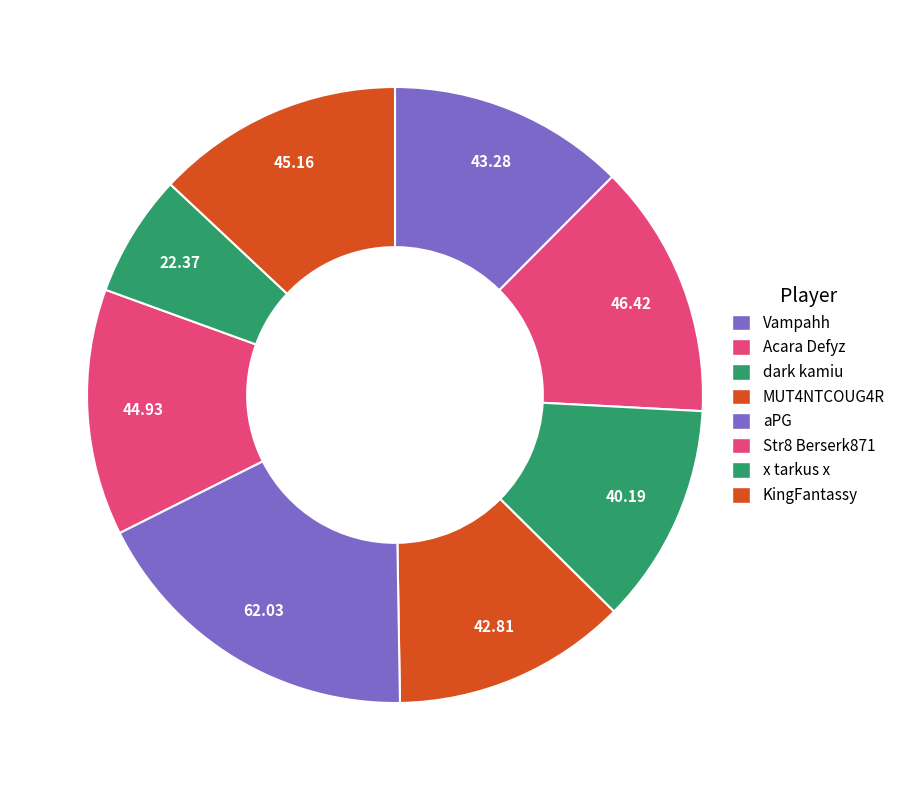

To the nearest percent, what is the difference between the aPG and Acara Defyz slice percentages?

4%